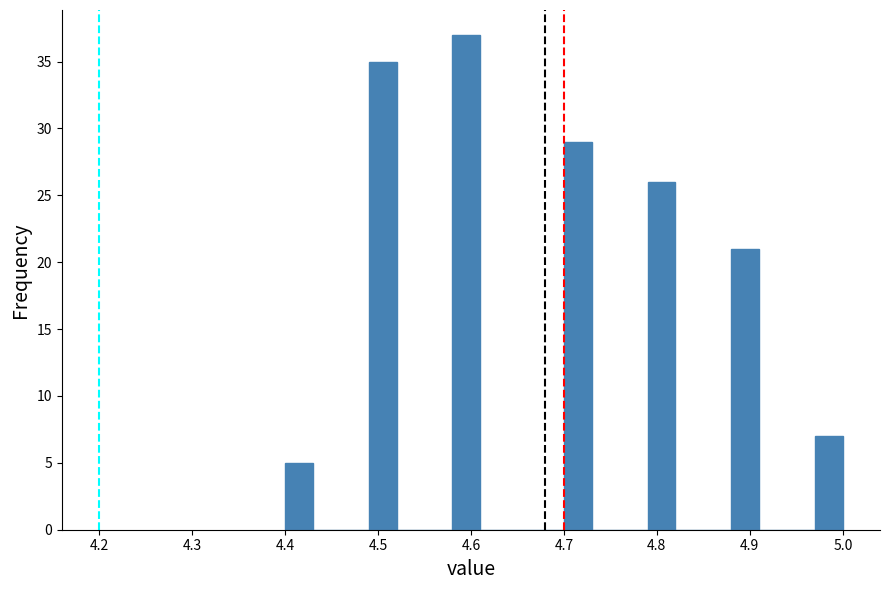

Around what value on the x-axis is the tallest bar? Give the approximate position of its centre, as read against the axis.

4.60